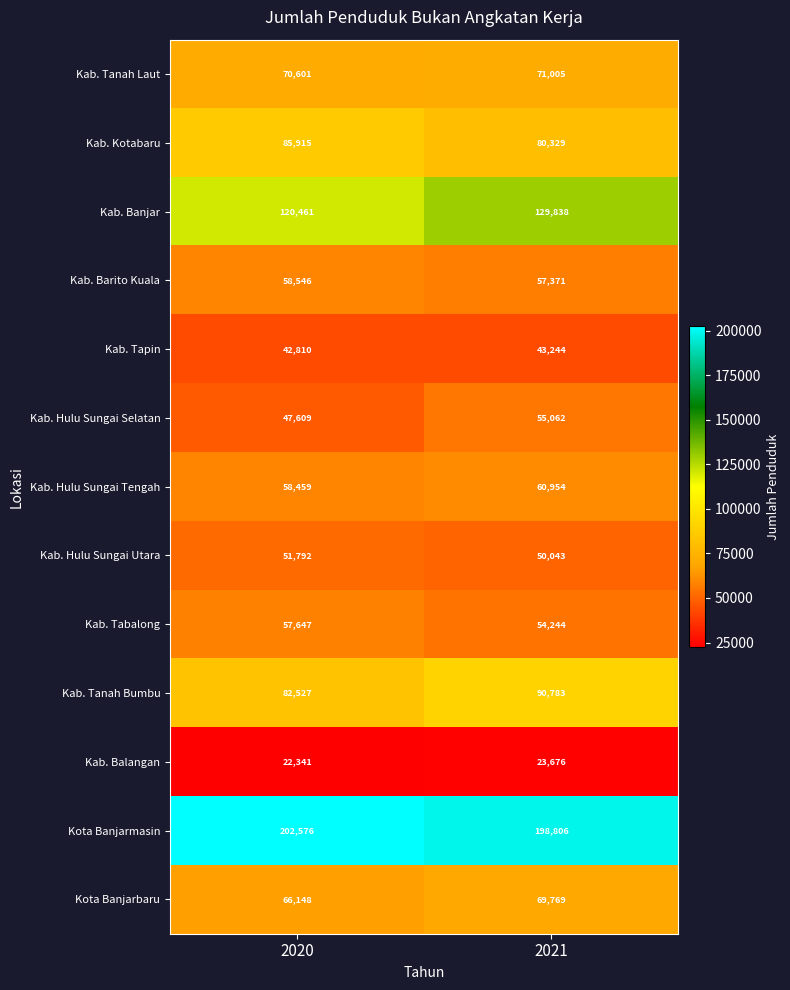

Which series changed the most between 2020 and 2021?

Kab. Banjar